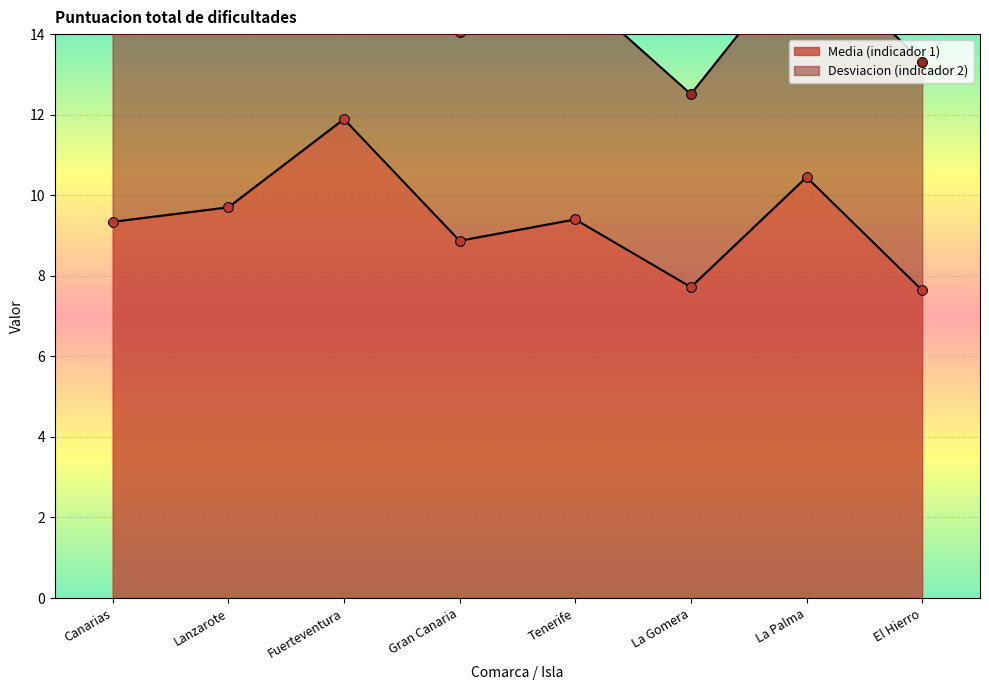

What is the change in value from Canarias to El Hierro?

-1.7